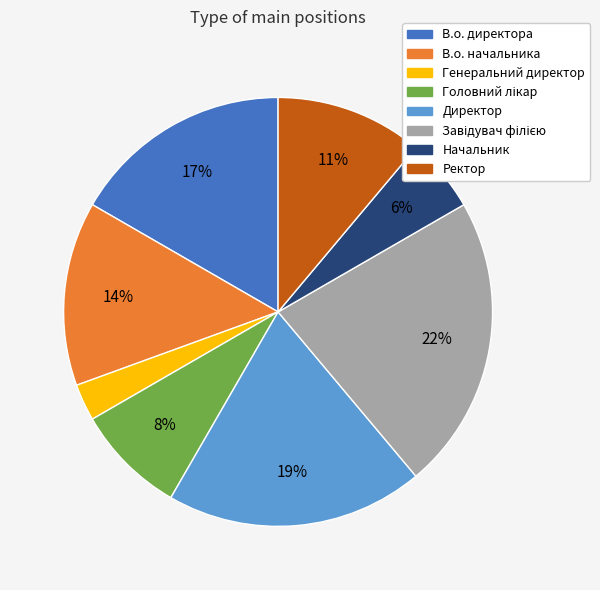

What percentage is the В.о. директора slice, to the nearest percent?

17%